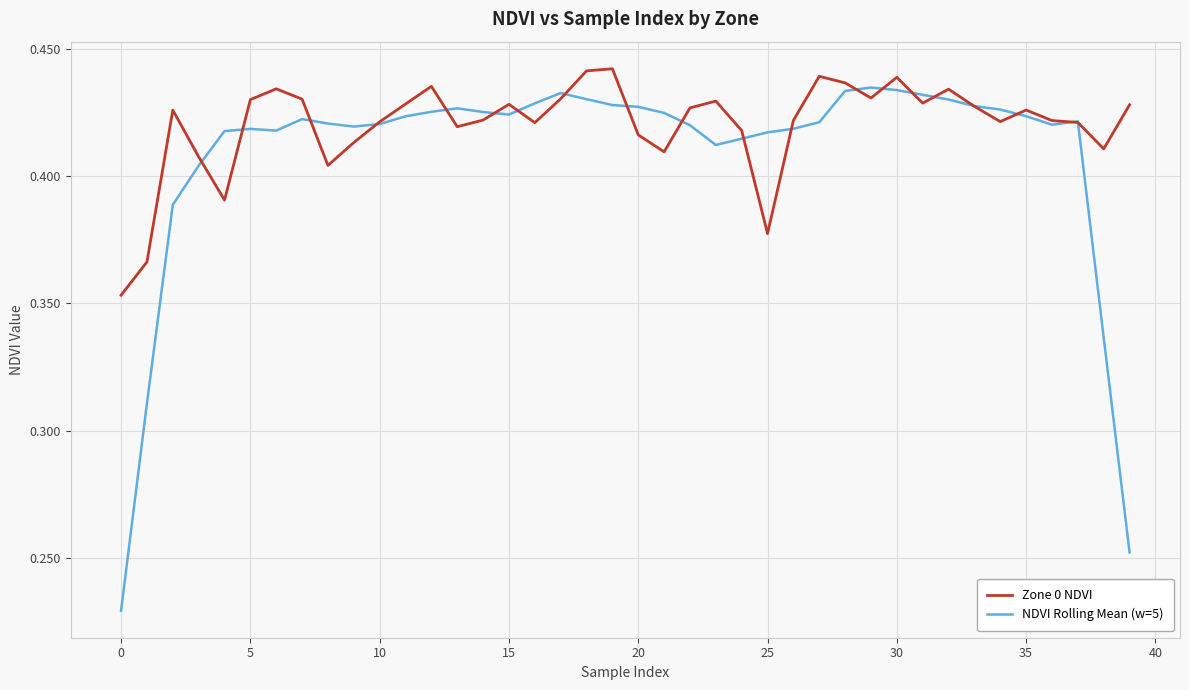

Which series has the largest total across all categories?

Zone 0 NDVI